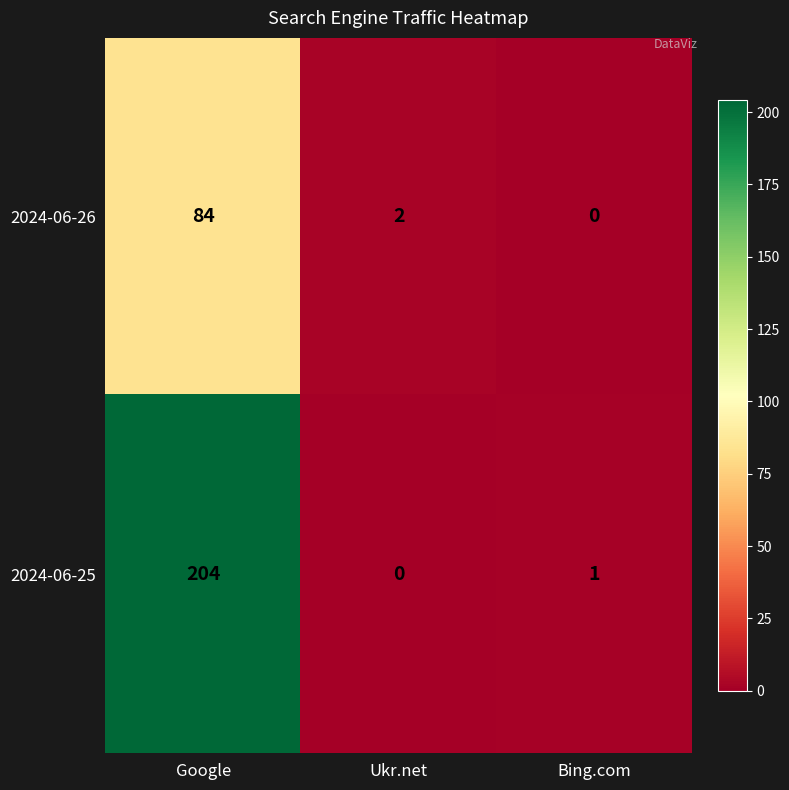

Which series has the widest spread of values?

2024-06-25